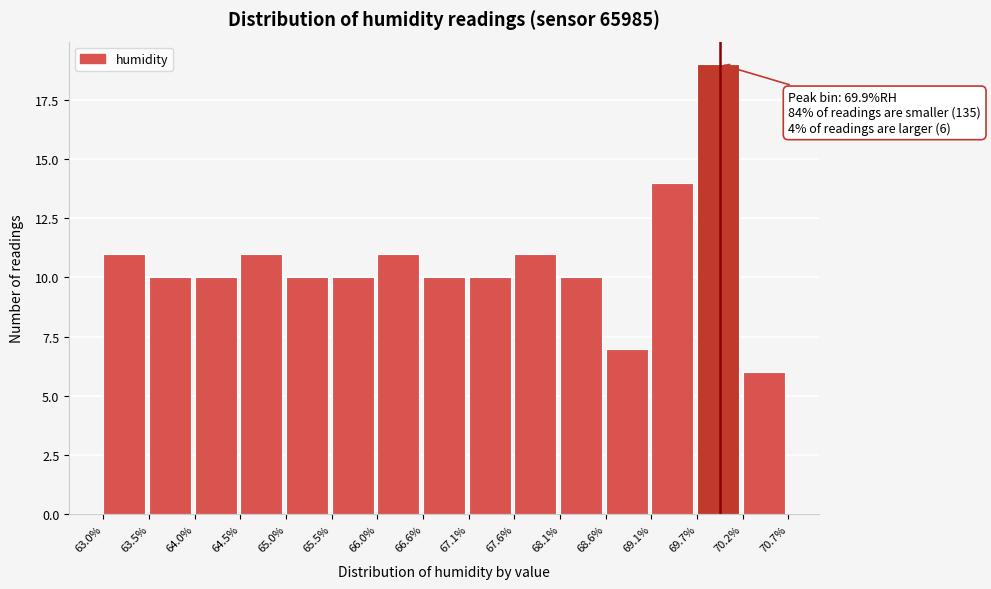

Which range on the x-axis has the tallest bar?

69.7% to 70.2%